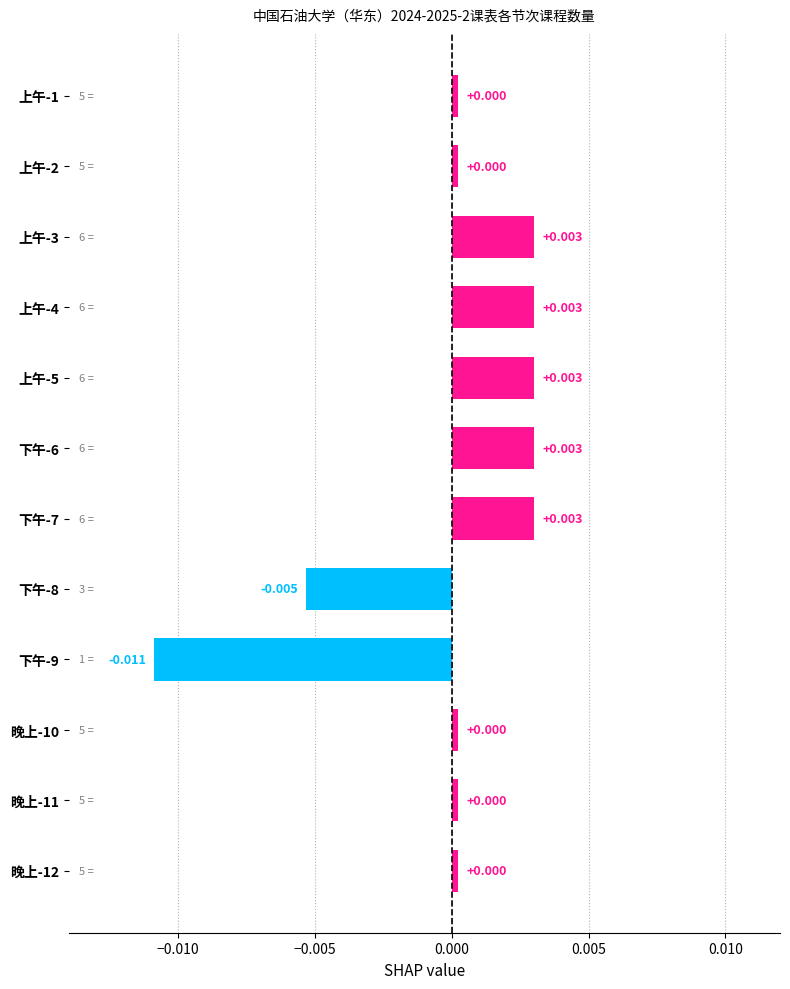

How many values exceed 0?

10